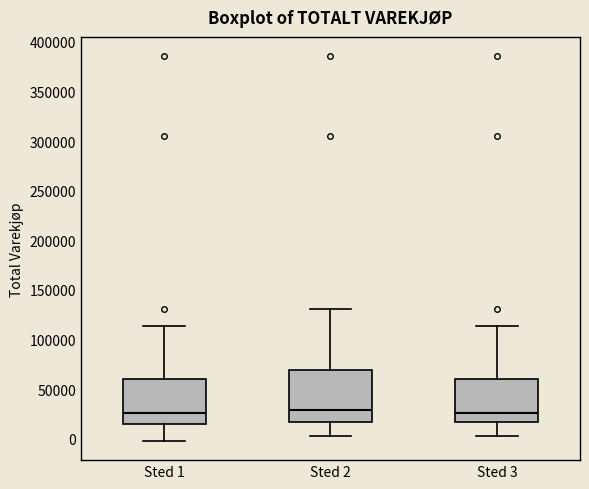

Reading left to right, transcribe this box plot: for each box, give where its median line is, the range the box spans, and where its two whiskers end, as read against the y-axis. The values are not printed on the chart, so give them approximately, as read against the axis.

Sted 1: median 25000, box 15000 to 60000, whiskers 0 to 115000
Sted 2: median 30000, box 15000 to 70000, whiskers 5000 to 130000
Sted 3: median 25000, box 15000 to 60000, whiskers 5000 to 115000